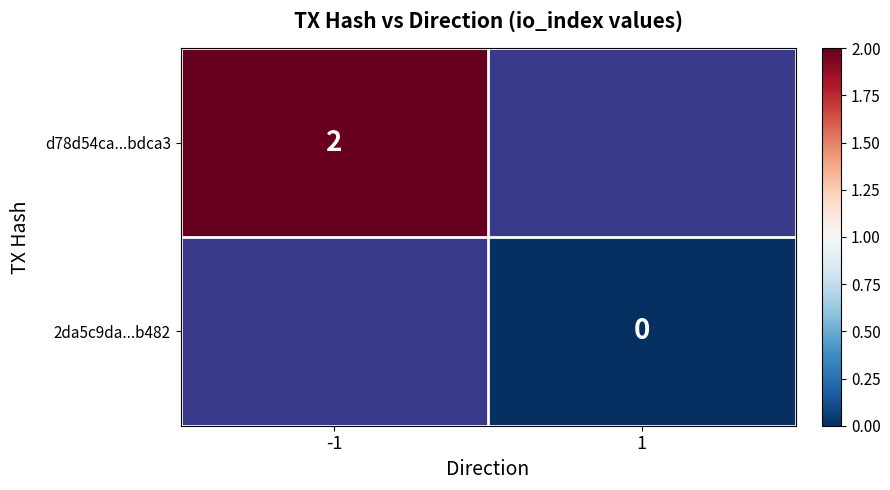

The d78d54ca...bdca3 series shows 2 at -1. True or false?

True